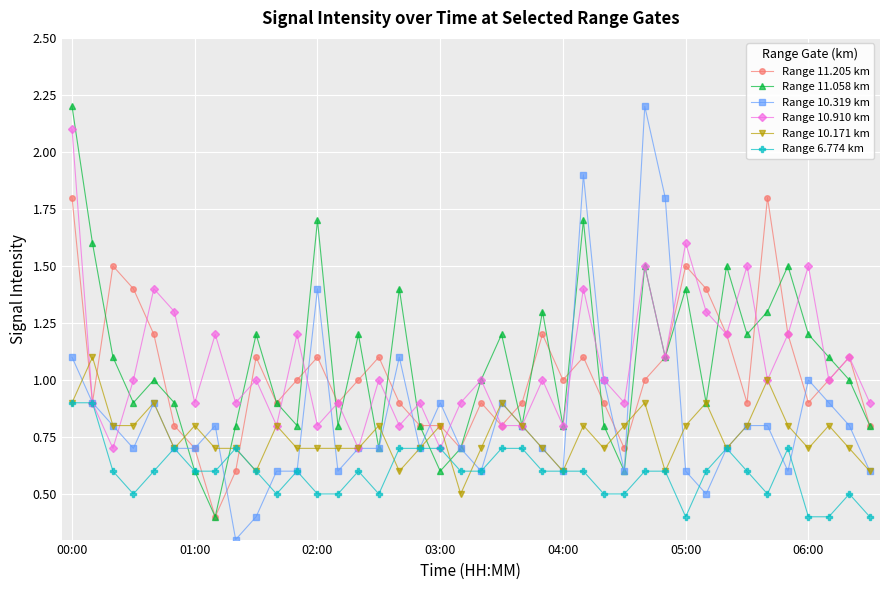

What is the value of the Range 11.058 km point at the 27th from the left?

0.8